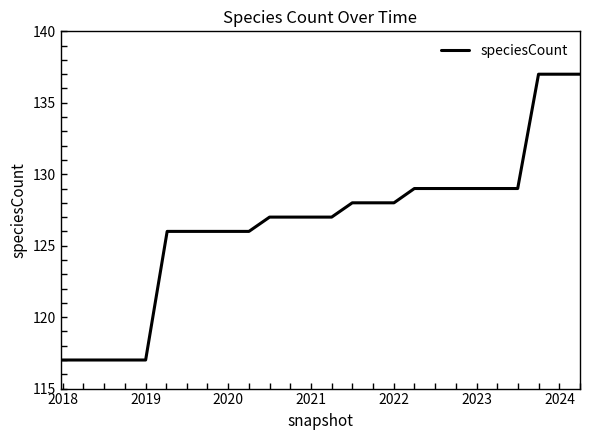

What is the maximum value shown in the chart?

137